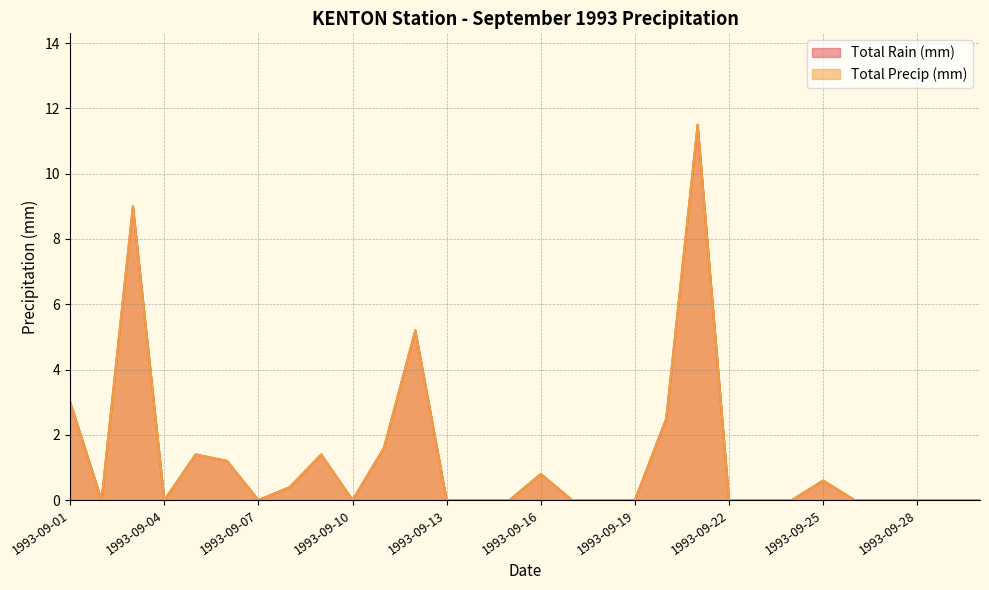

What is the average value of the Total Rain (mm) series?

1.3